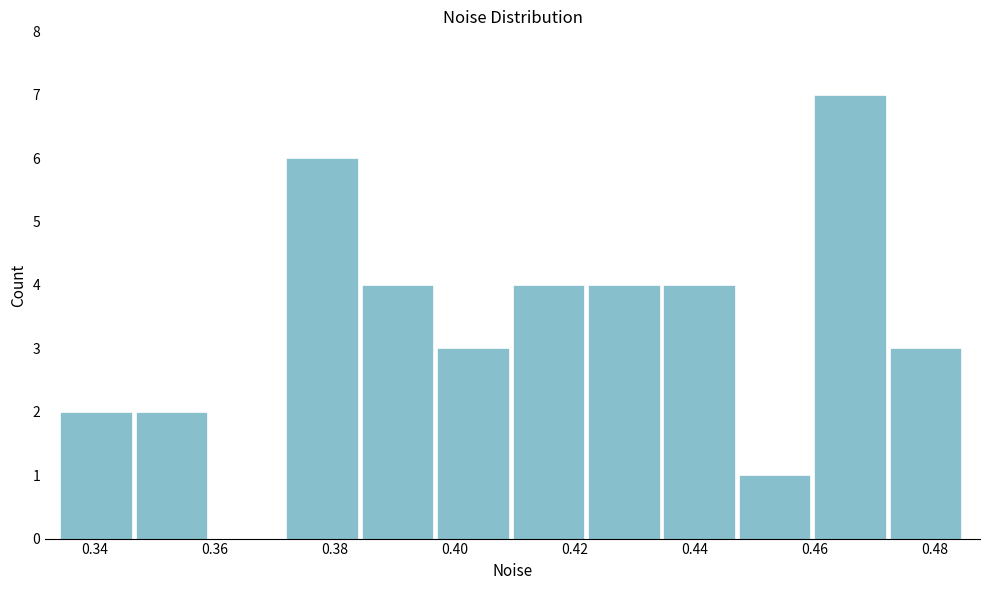

Reading left to right, list every bar in this chart as the range it spans on the x-axis followed by its height. Neither the bar edges nor the heights are printed on the chart, so give them approximately, as read against the axes.

0.334 to 0.346: 2
0.346 to 0.360: 2
0.360 to 0.372: 0
0.372 to 0.384: 6
0.384 to 0.398: 4
0.398 to 0.410: 3
0.410 to 0.422: 4
0.422 to 0.434: 4
0.434 to 0.448: 4
0.448 to 0.460: 1
0.460 to 0.472: 7
0.472 to 0.486: 3